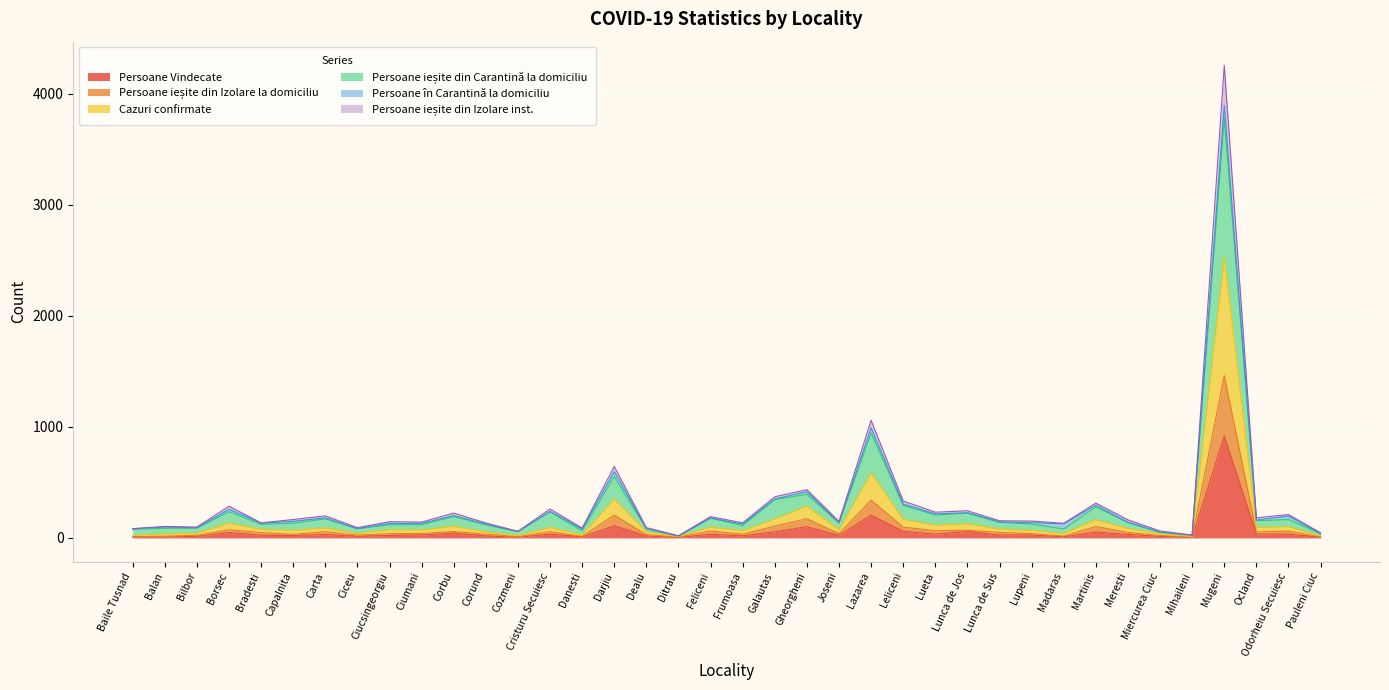

At which label does Persoane Vindecate reach its peak?

Mugeni